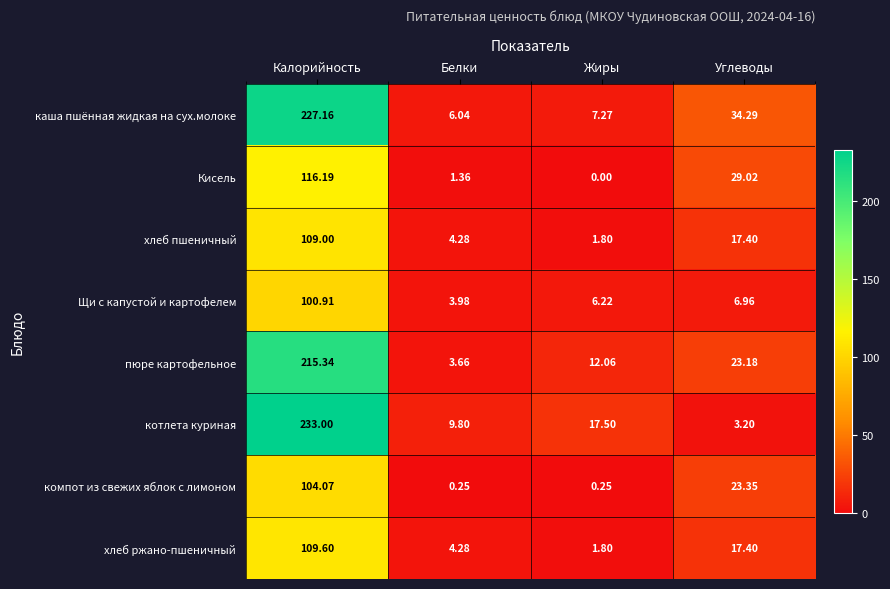

Is the value of пюре картофельное at Жиры greater than the value of хлеб ржано-пшеничный at Калорийность?

No